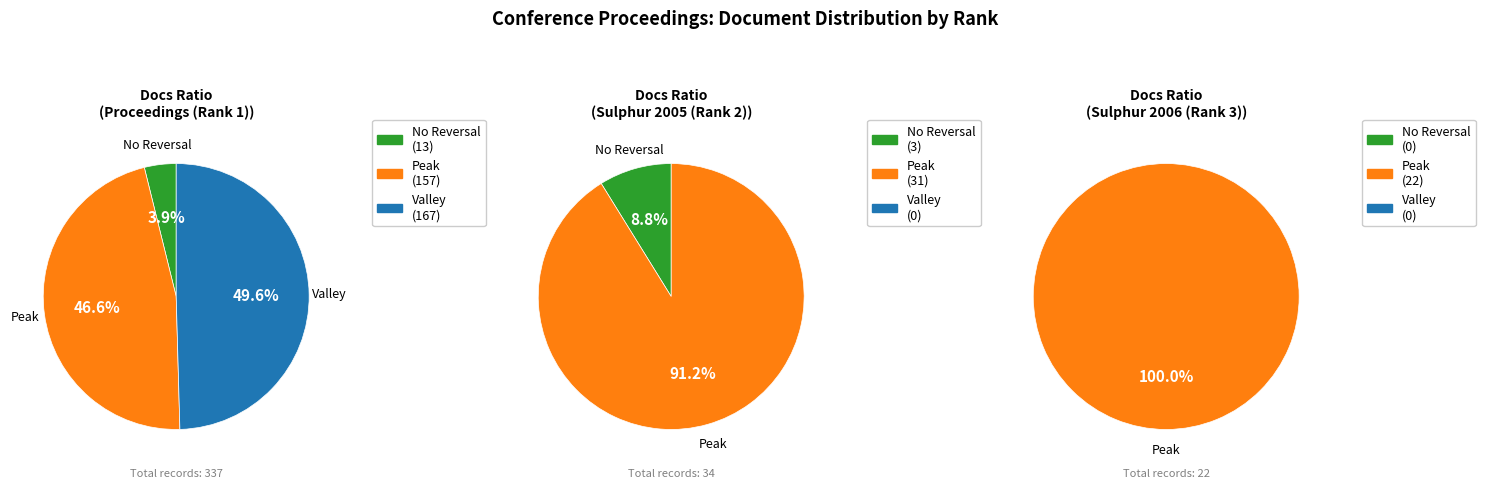

Which series changed the most between 1 and 2?

Valley